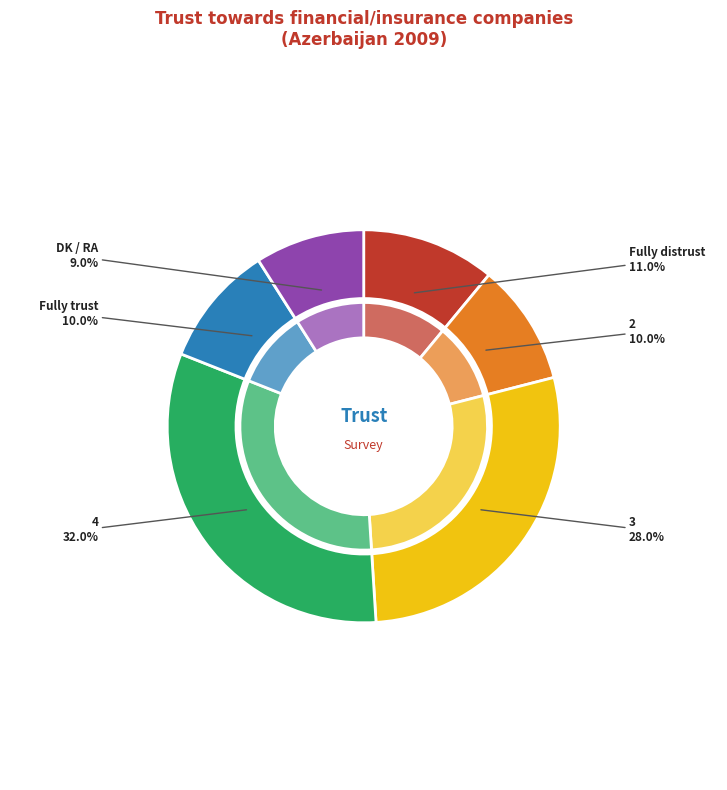

To the nearest percent, what is the difference between the largest and smallest slice percentages?

23%